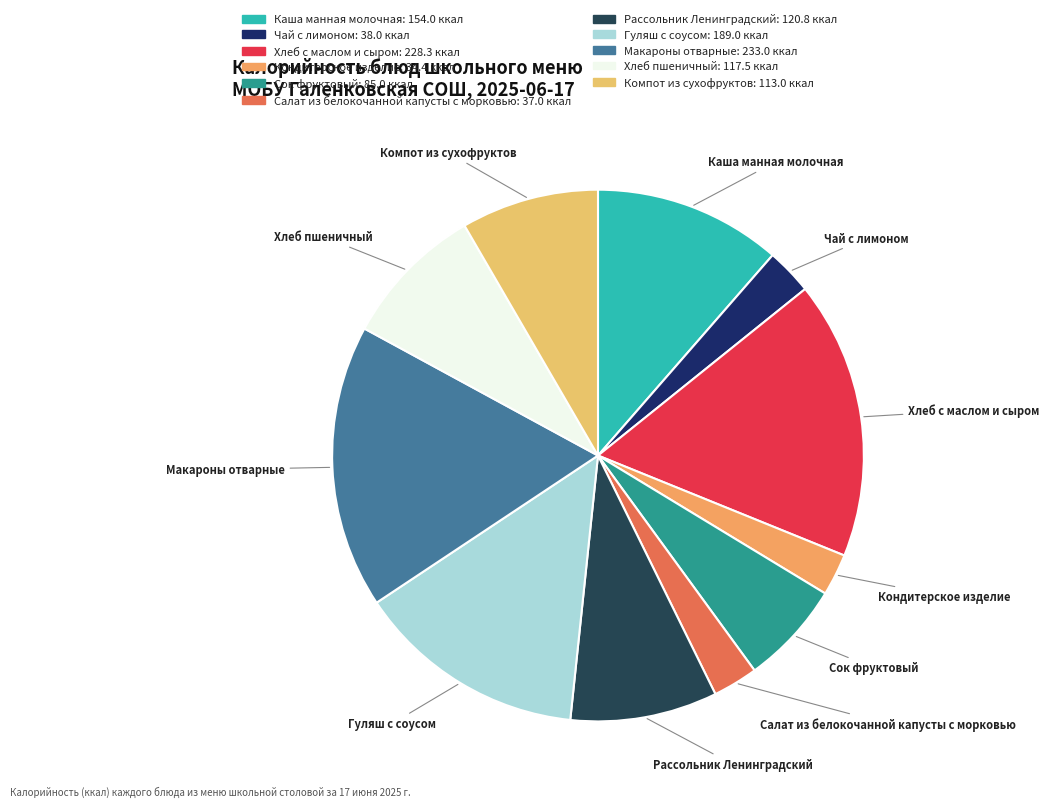

Combined, do Рассольник Ленинградский and Чай с лимоном account for over 50%?

No